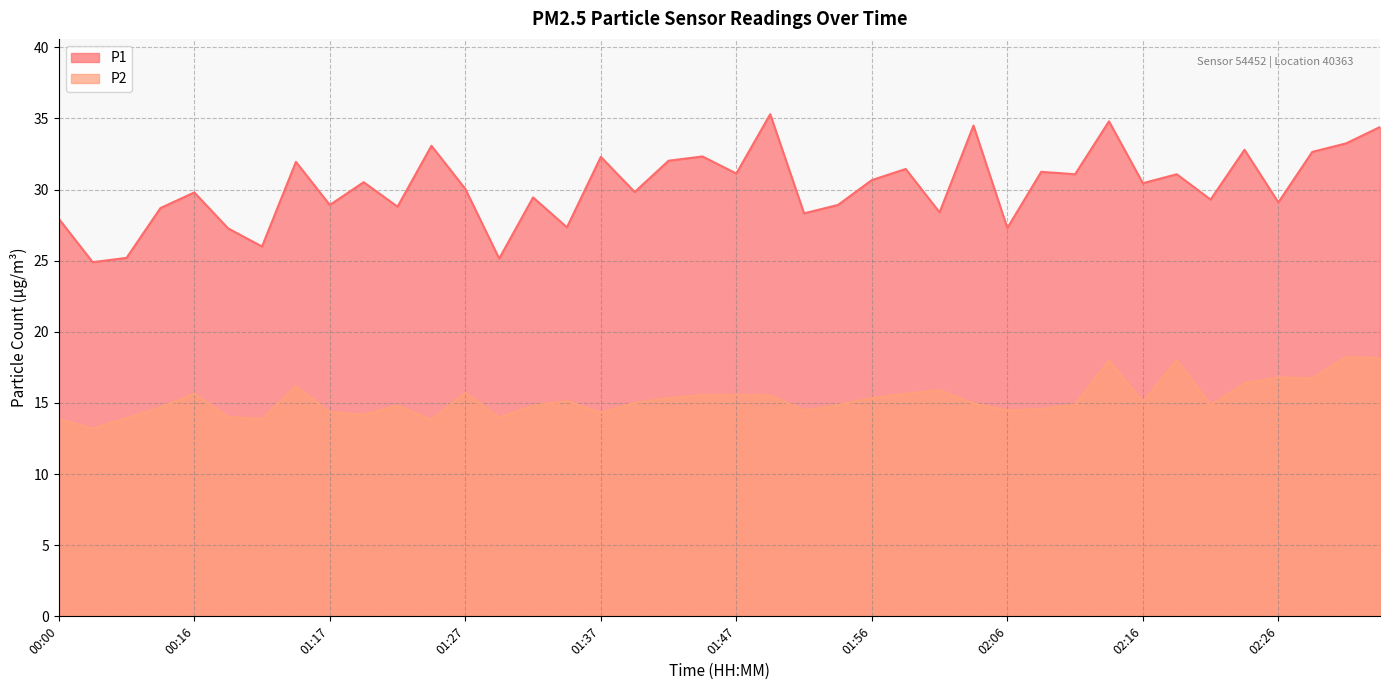

What is the difference between the maximum and minimum values in the P2 series?

5.0